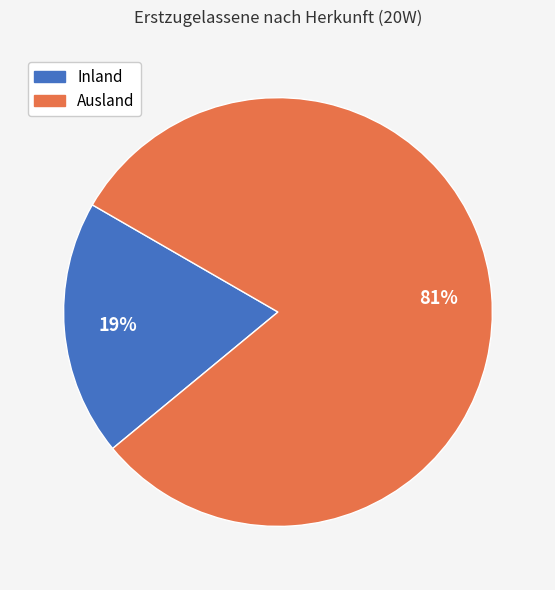

To the nearest percent, what portion does Inland represent?

19%